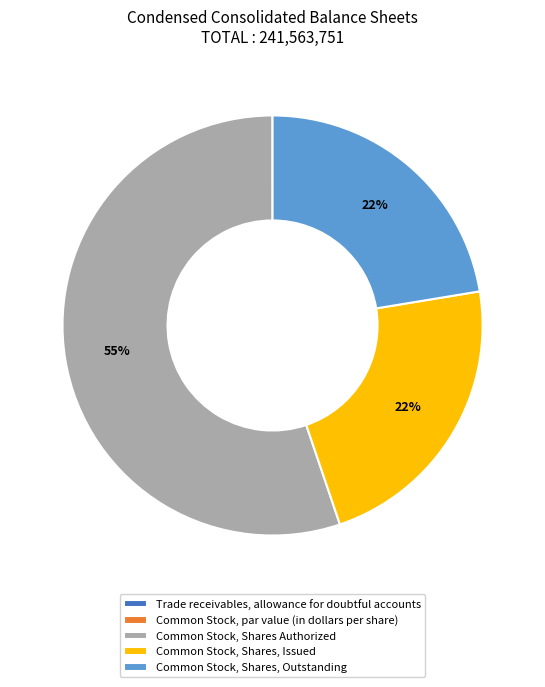

Which category has the biggest portion of the pie?

Common Stock, Shares Authorized